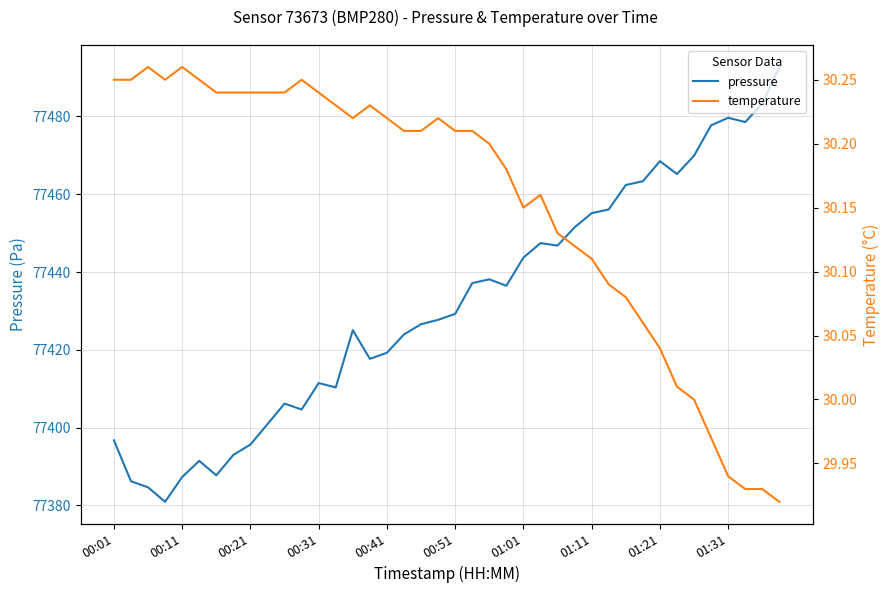

Rank the series by their maximum value, from highest to lowest.

pressure, temperature